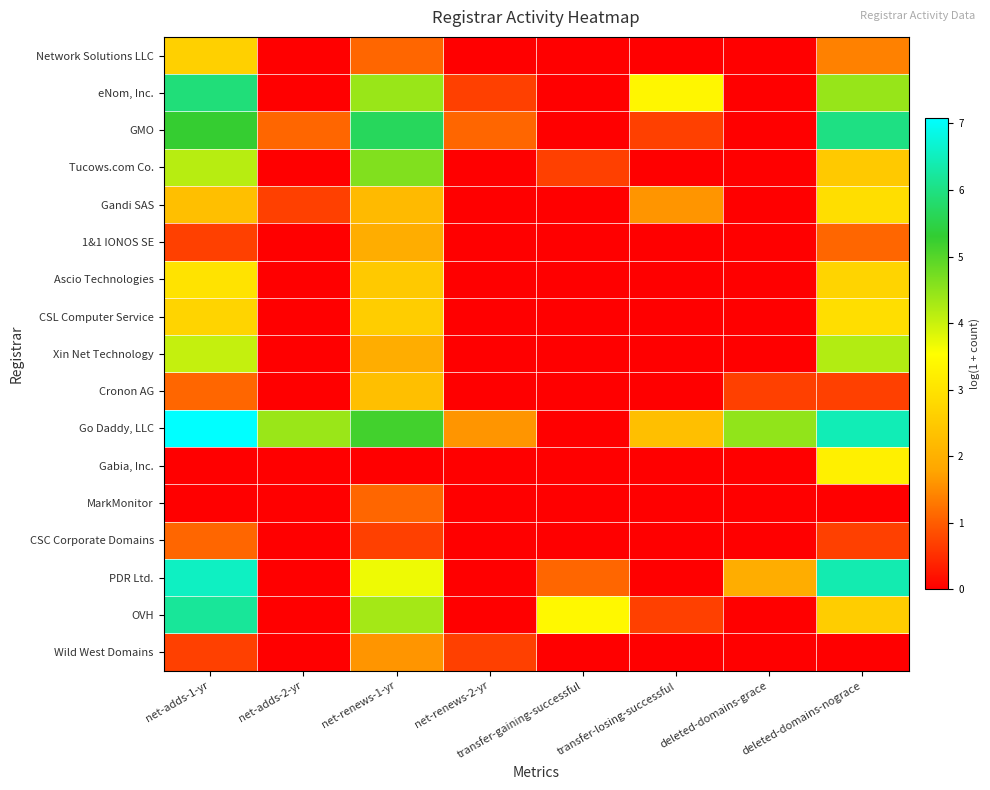

Which series has the widest spread of values?

Go Daddy, LLC